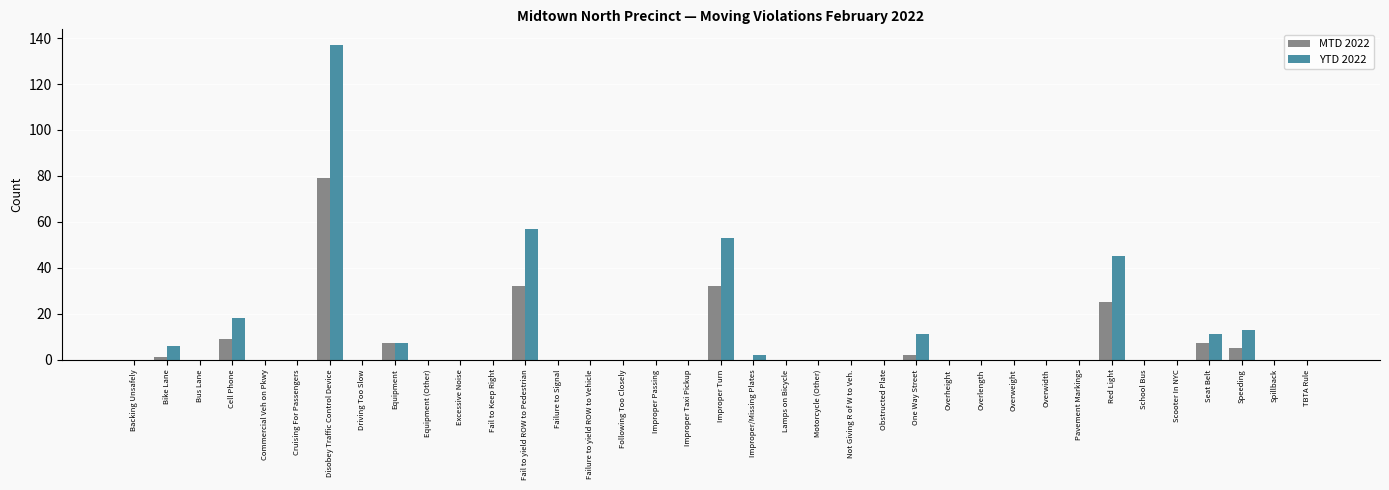

The value of MTD 2022 at Not Giving R of W to Veh. is 48. True or false?

False